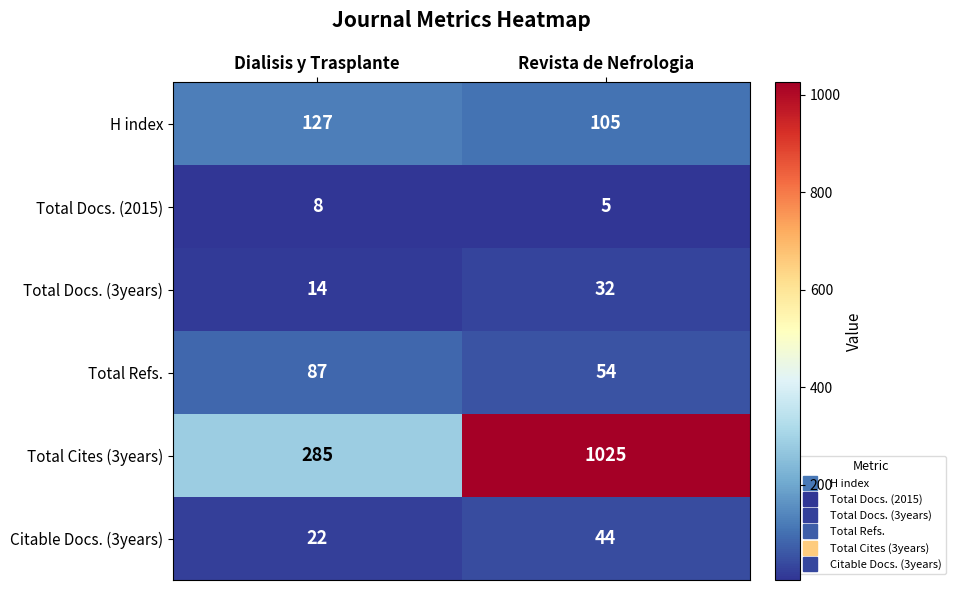

At which label is Total Cites (3years) closest to 655?

Dialisis y Trasplante